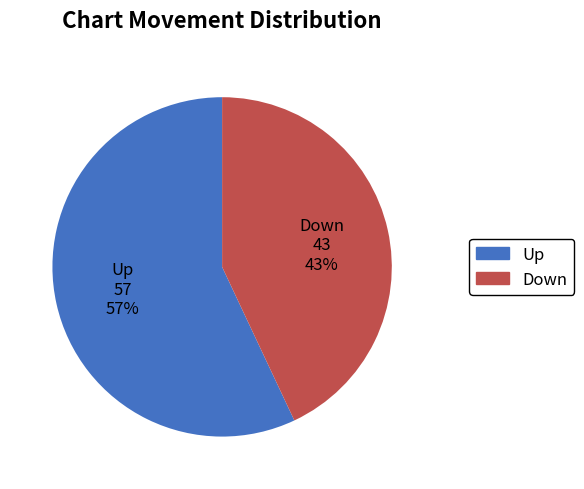

How many segments does this pie chart have?

2